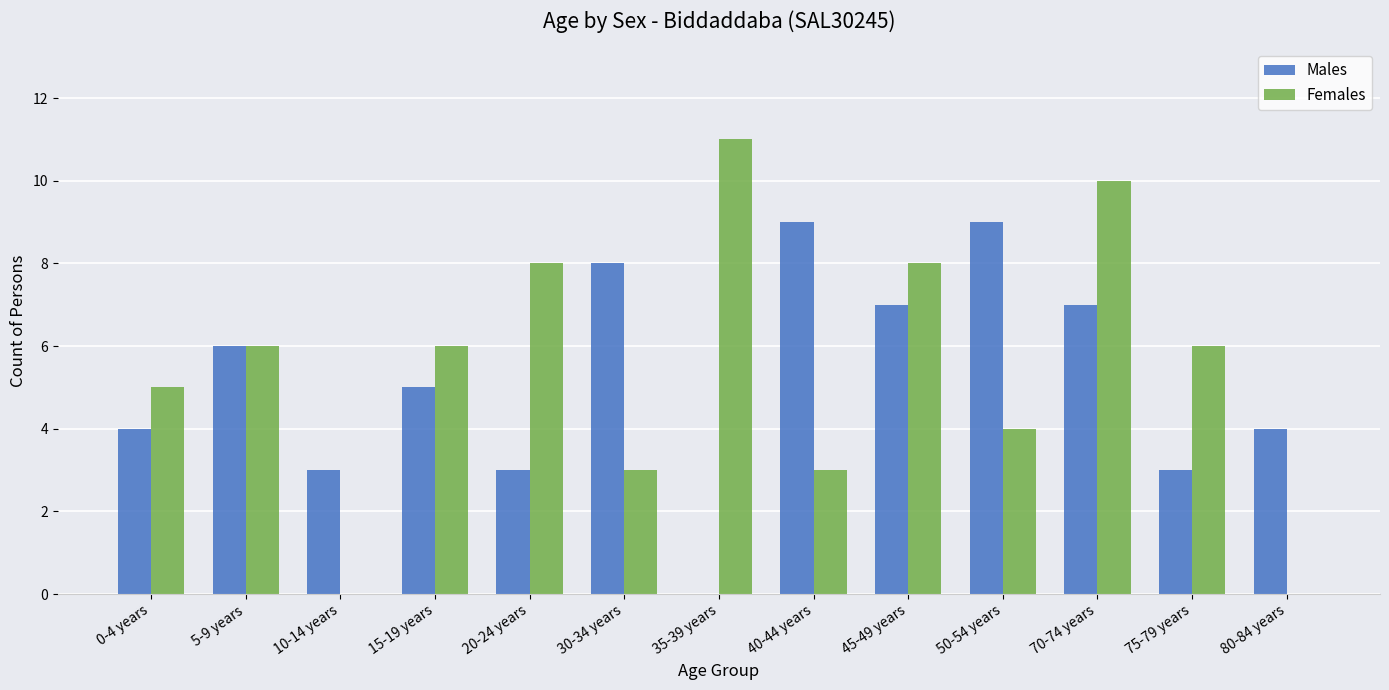

Reading left to right, extract all data points from this chart.

Males: 4	6	3	5	3	8	0	9	7	9	7	3	4
Females: 5	6	0	6	8	3	11	3	8	4	10	6	0